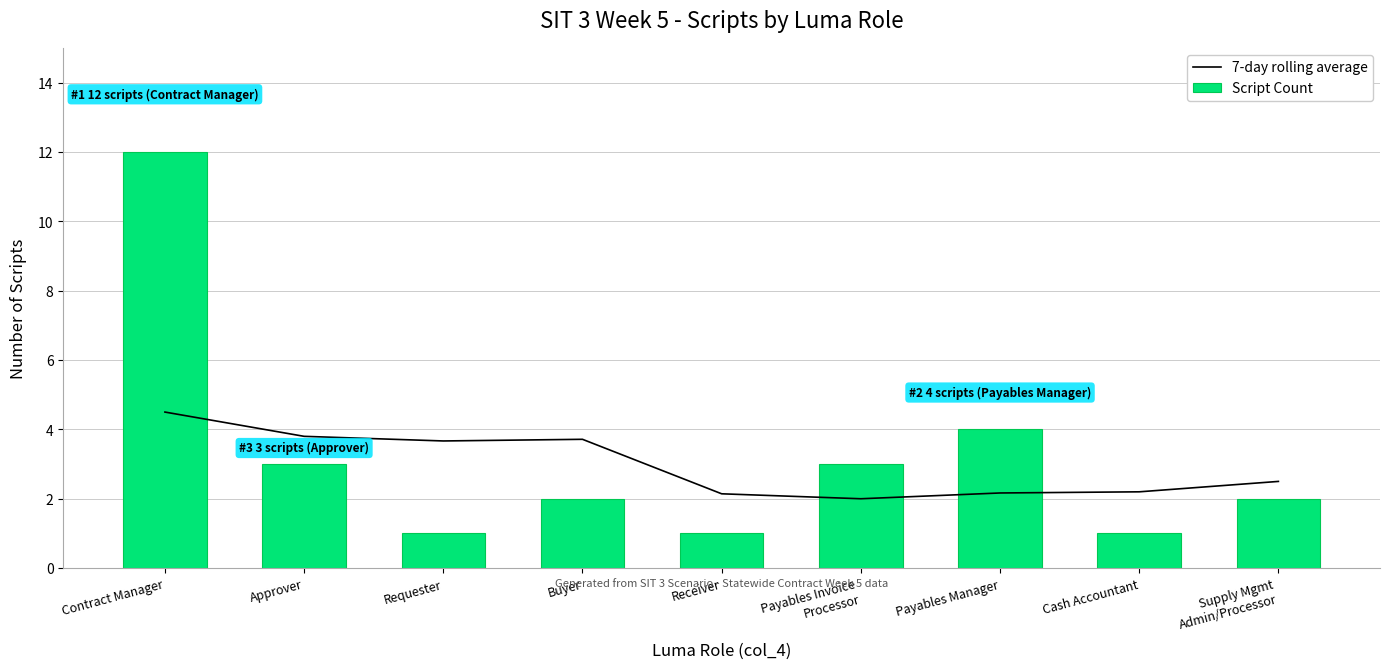

What is the difference between the maximum and second lowest values in the Script Count series?

11